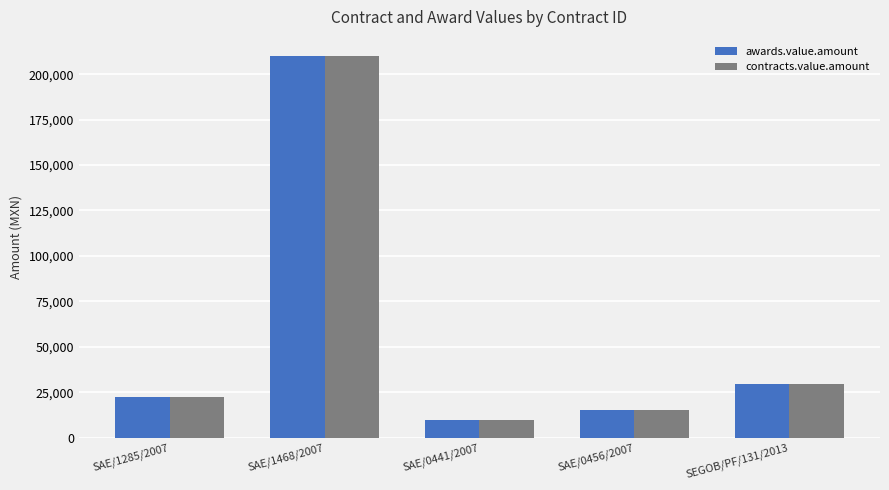

What position from the left is SAE/0456/2007?

4